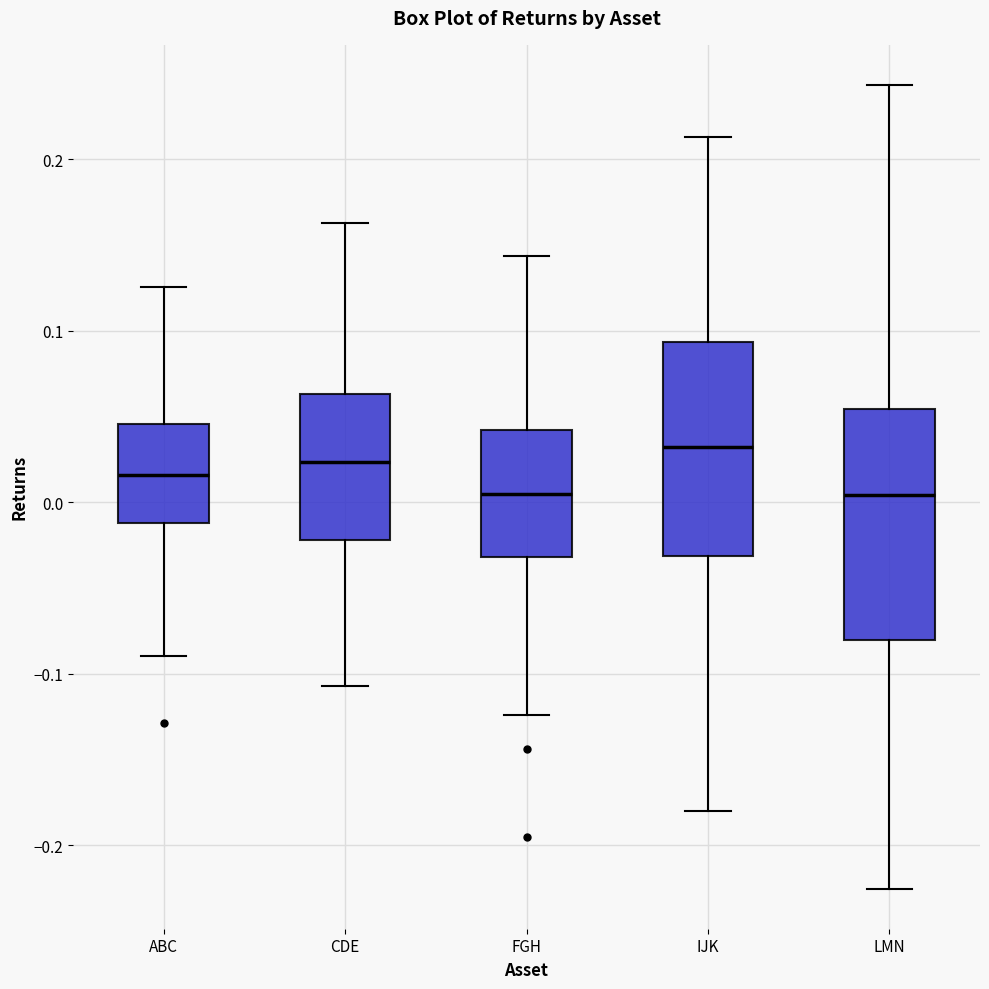

Where is the lower edge of the box for CDE on the y-axis? The values are not printed on the chart, so give them approximately, as read against the axis.

-0.02